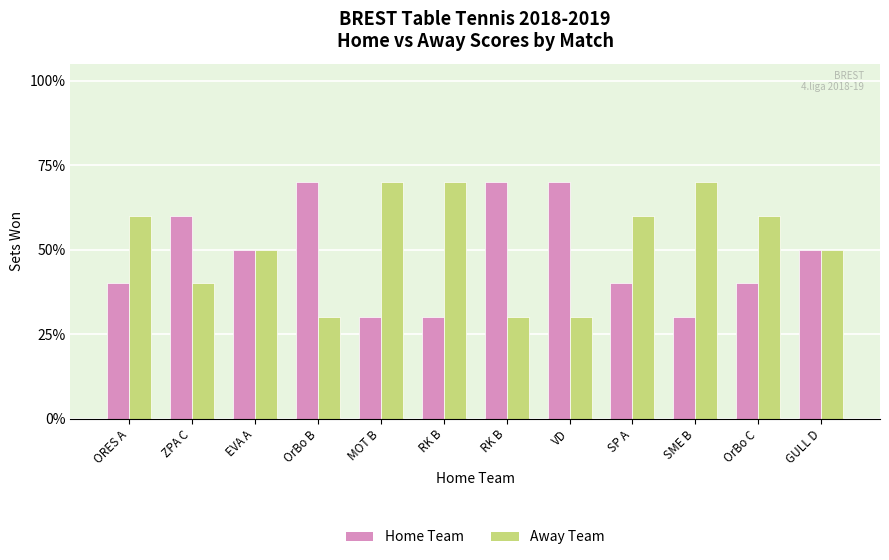

What are all the series names shown in the legend?

Home Team, Away Team